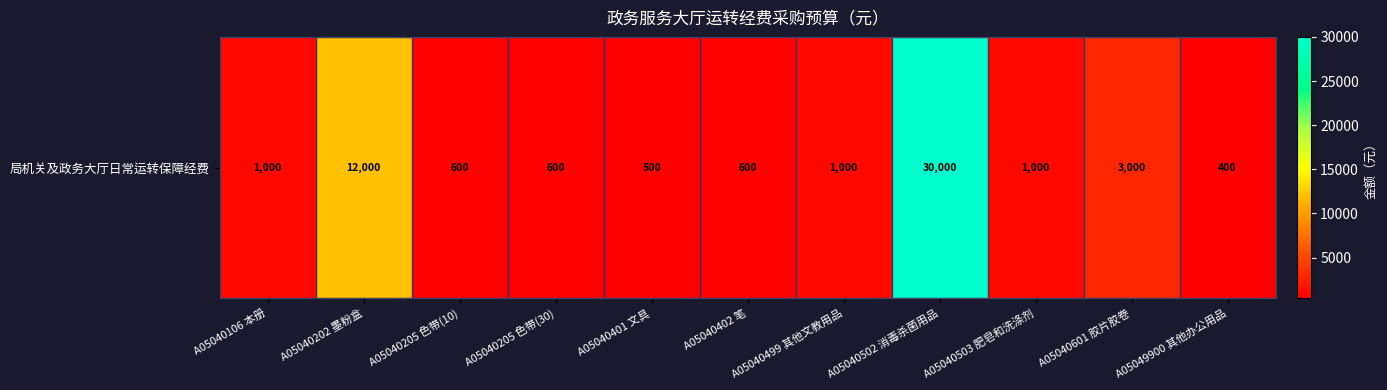

True or false: the data shows 20253 at A05040502 消毒杀菌用品.

False